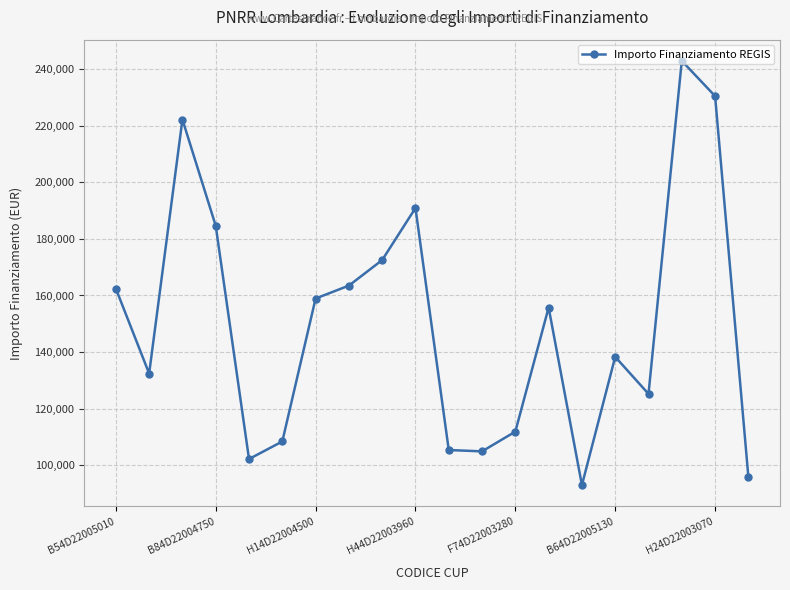

What is the smallest value displayed?

92980.8